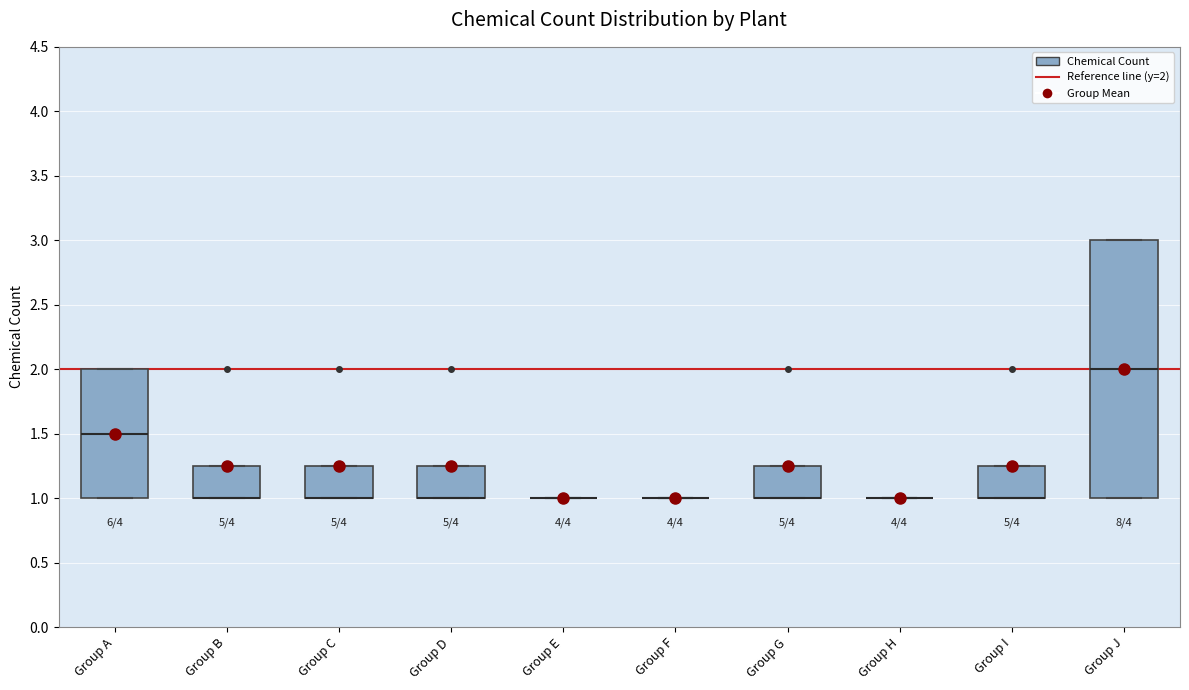

Reading left to right, transcribe this box plot: for each box, give where its median line is, the range the box spans, and where its two whiskers end, as read against the y-axis. The values are not printed on the chart, so give them approximately, as read against the axis.

Group A: median 1.50, box 1.00 to 2.00, whiskers 1.00 to 2.00
Group B: median 1.00 (drawn on the box's lower edge), box 1.00 to 1.25, whiskers 1.00 to 1.25
Group C: median 1.00 (drawn on the box's lower edge), box 1.00 to 1.25, whiskers 1.00 to 1.25
Group D: median 1.00 (drawn on the box's lower edge), box 1.00 to 1.25, whiskers 1.00 to 1.25
Group E: box collapsed to a line at 1.00, whiskers 1.00 to 1.00
Group F: box collapsed to a line at 1.00, whiskers 1.00 to 1.00
Group G: median 1.00 (drawn on the box's lower edge), box 1.00 to 1.25, whiskers 1.00 to 1.25
Group H: box collapsed to a line at 1.00, whiskers 1.00 to 1.00
Group I: median 1.00 (drawn on the box's lower edge), box 1.00 to 1.25, whiskers 1.00 to 1.25
Group J: median 2.00, box 1.00 to 3.00, whiskers 1.00 to 3.00